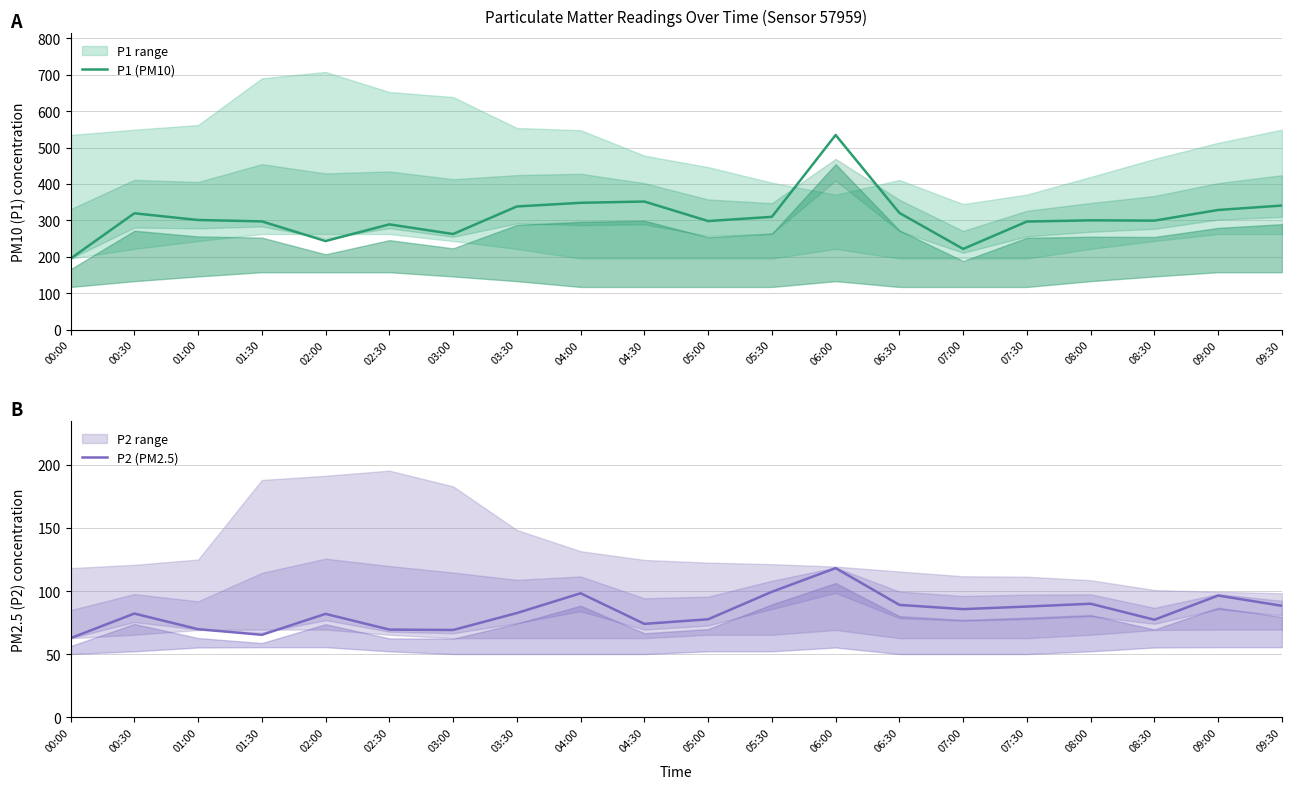

What is the value of the P2 (PM2.5) point at the 13th from the left?

118.1